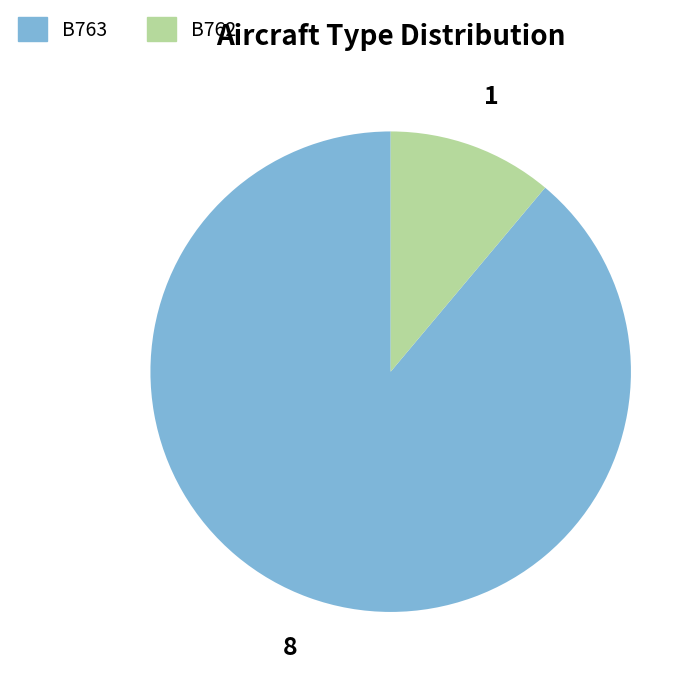

The B763 slice represents 89% of the pie. True or false?

True